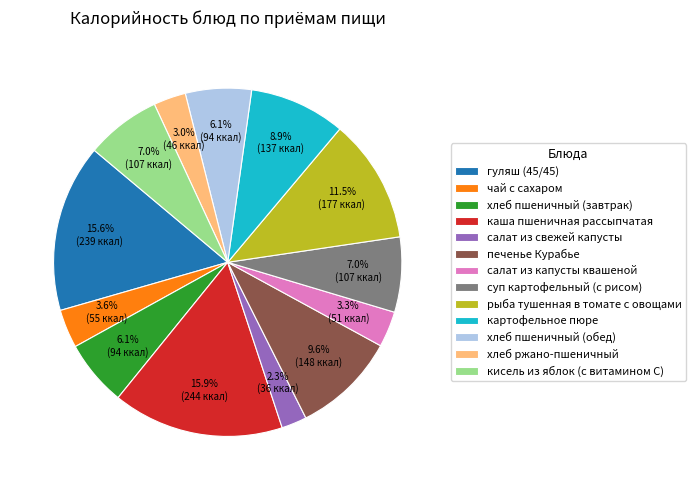

What is the smallest slice in the pie chart?

салат из свежей капусты